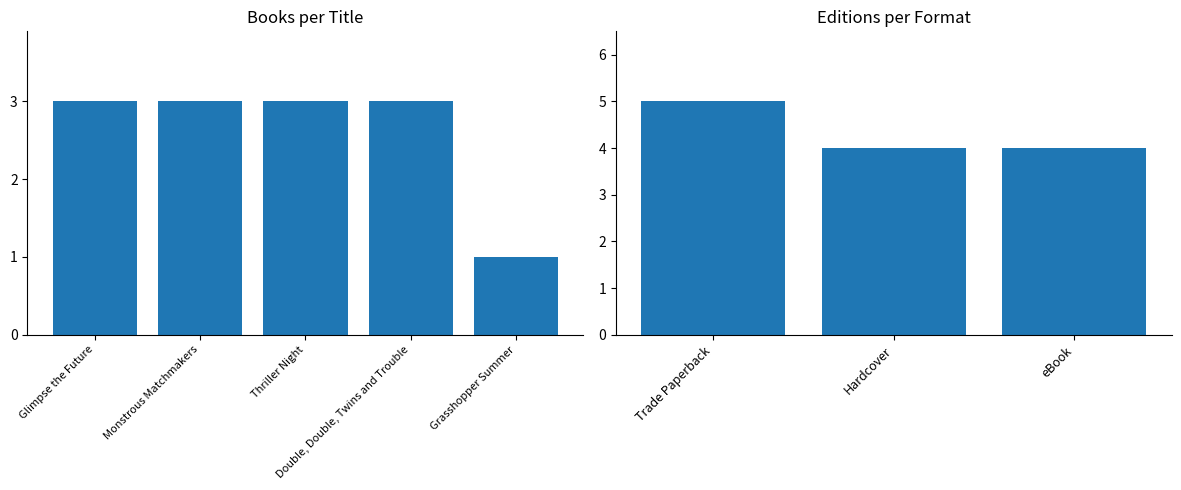

Does the chart contain any negative values?

No